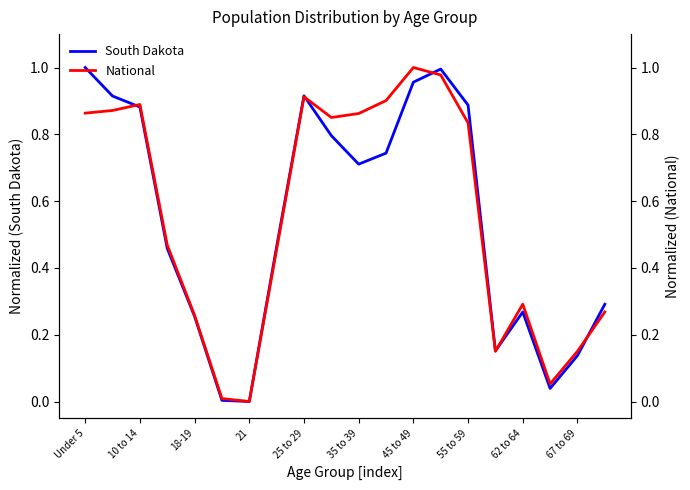

Which series has the largest total across all categories?

National